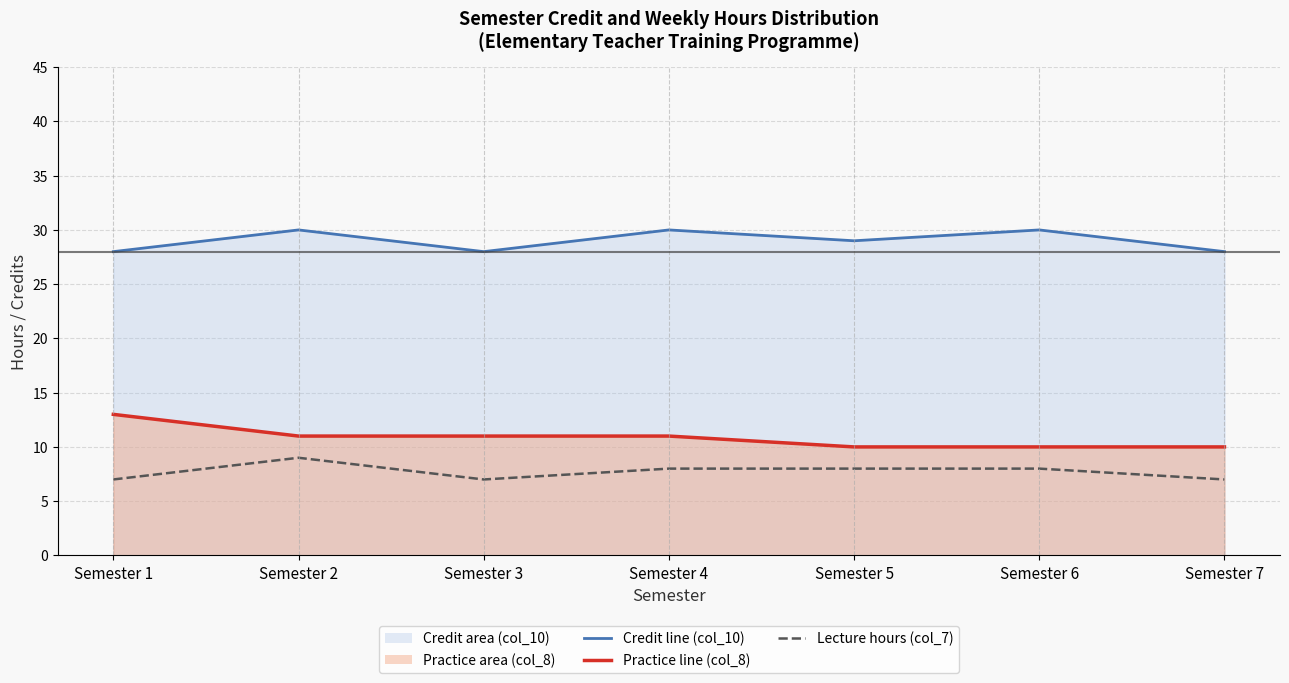

List the labels in order of Lecture hours (col_7) value, largest first.

Semester 2, Semester 4, Semester 5, Semester 6, Semester 1, Semester 3, Semester 7